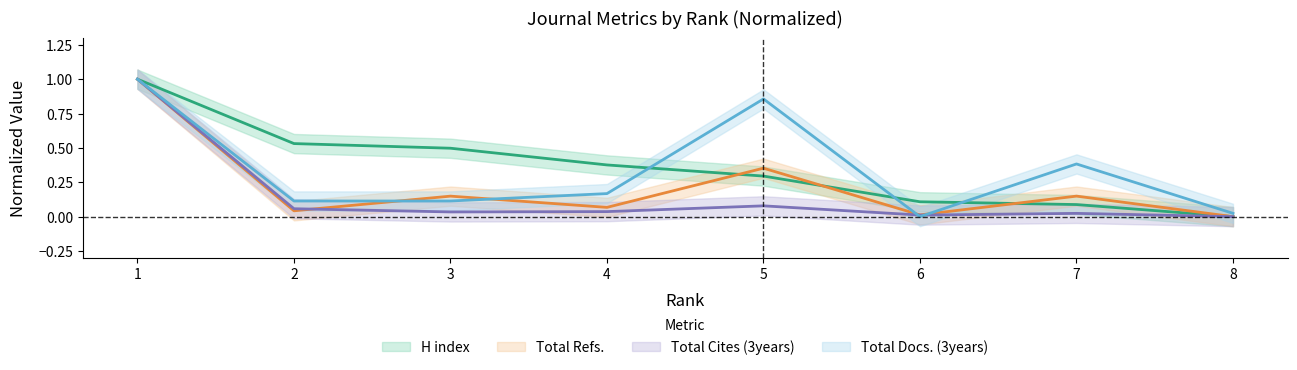

What is the difference between the highest and lowest values at 5?

0.8